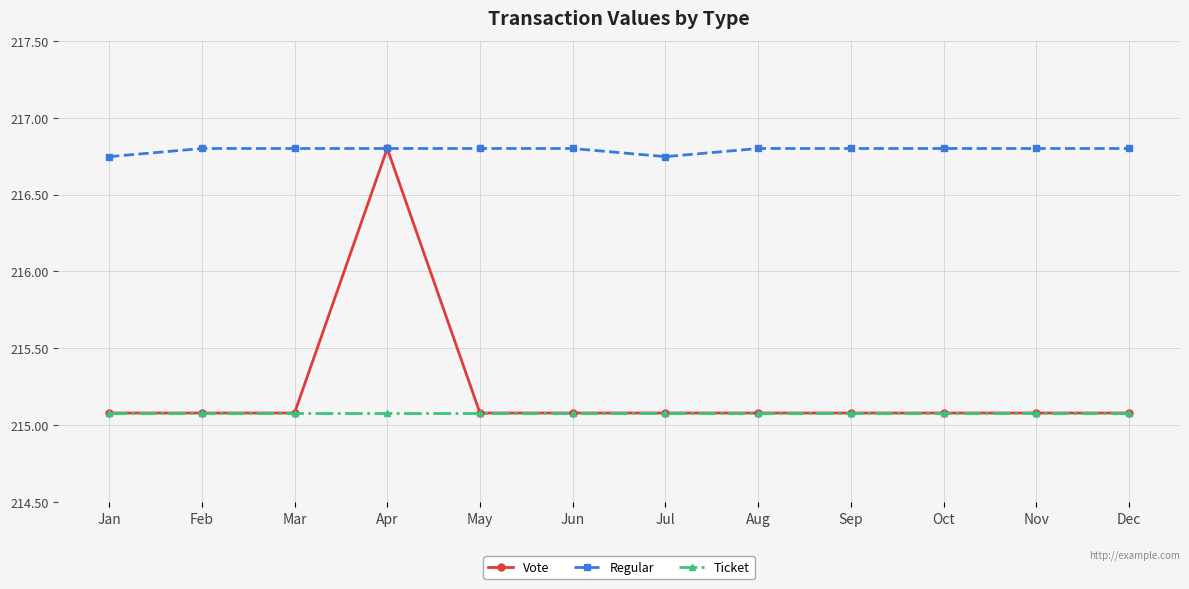

What is the smallest value displayed?

215.1